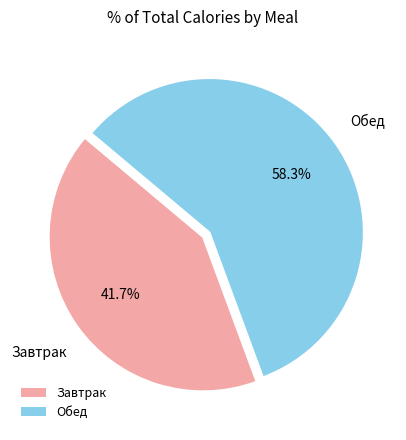

To the nearest percent, what is the difference between the largest and smallest slice percentages?

17%